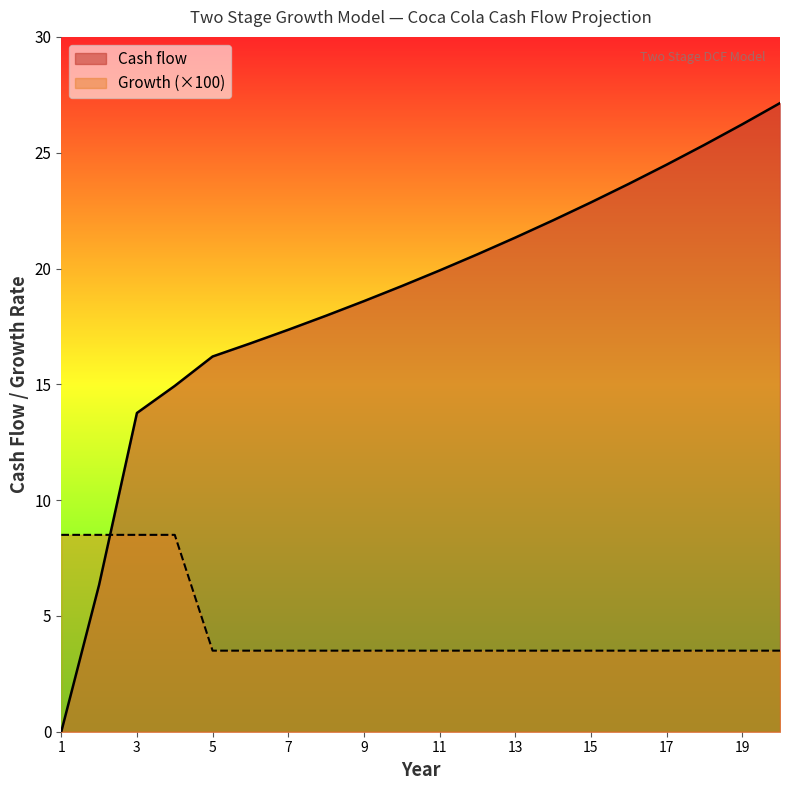

Rank the series by their maximum value, from lowest to highest.

Growth (×100), Cash flow